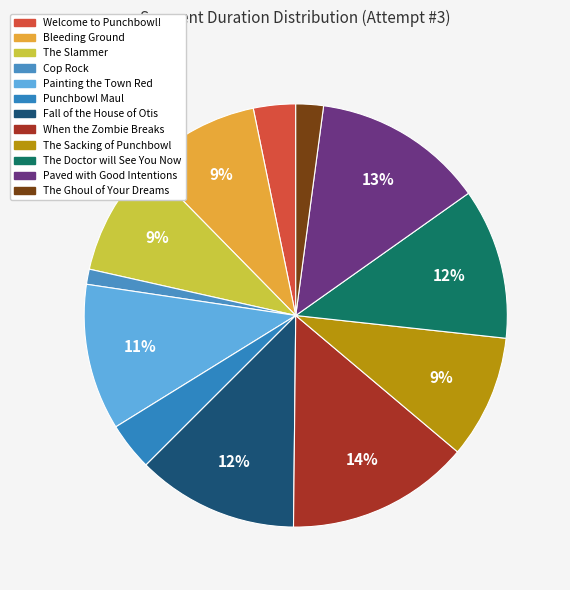

To the nearest percent, what is the difference between the largest and smallest slice percentages?

13%